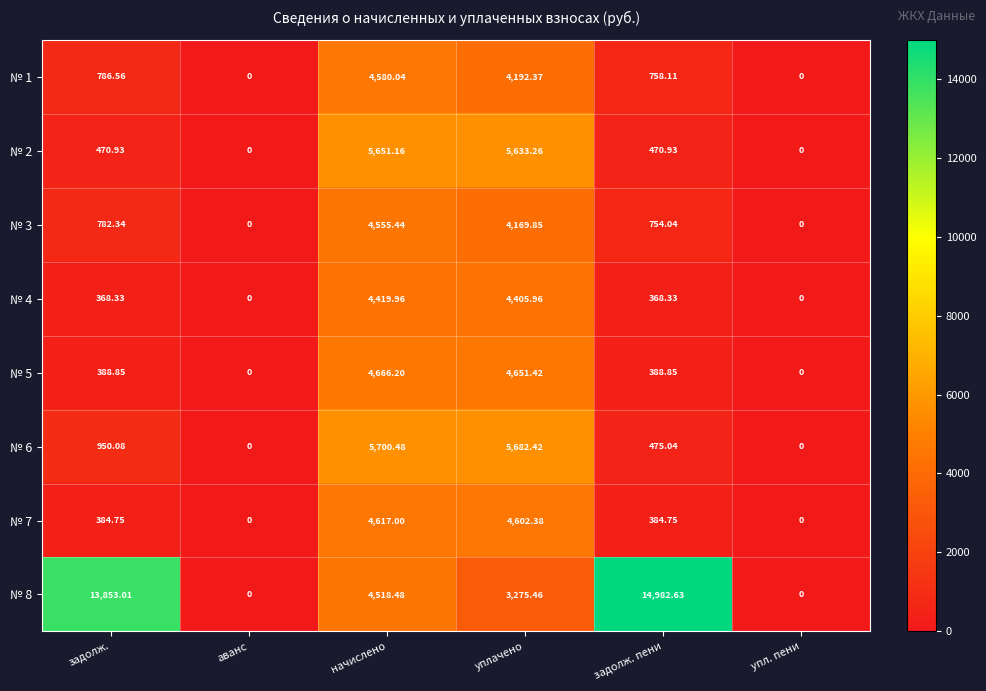

At which category is the sum across all series the highest?

начислено